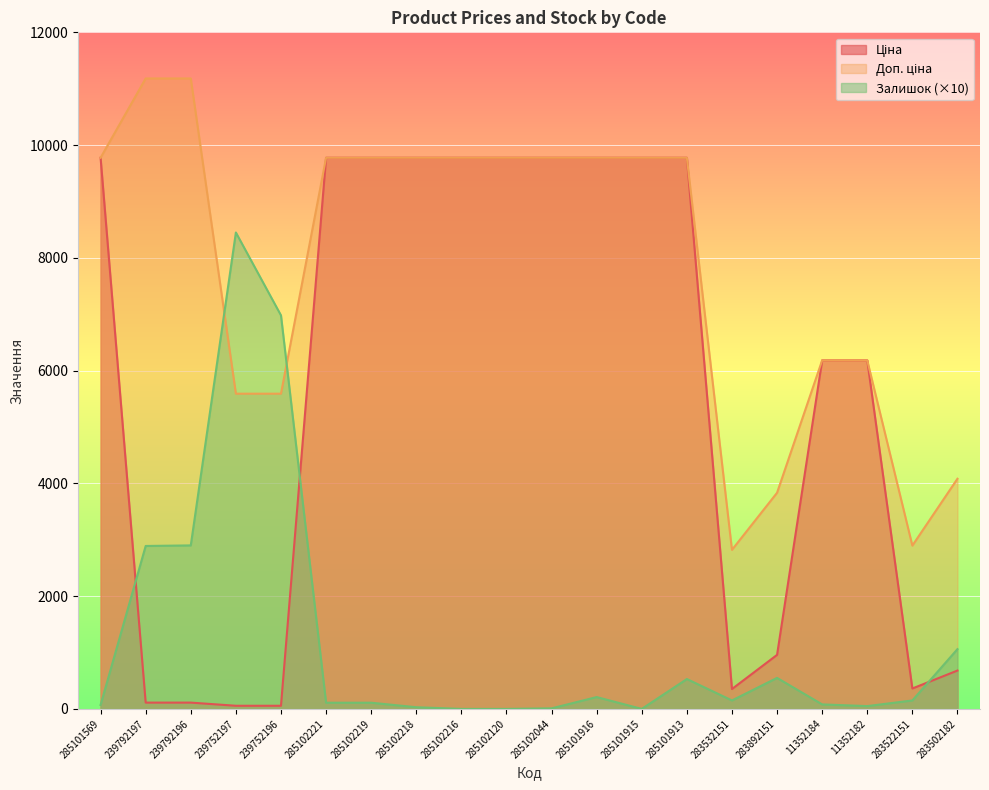

True or false: Ціна has more than 2 points higher than both neighbors.

False